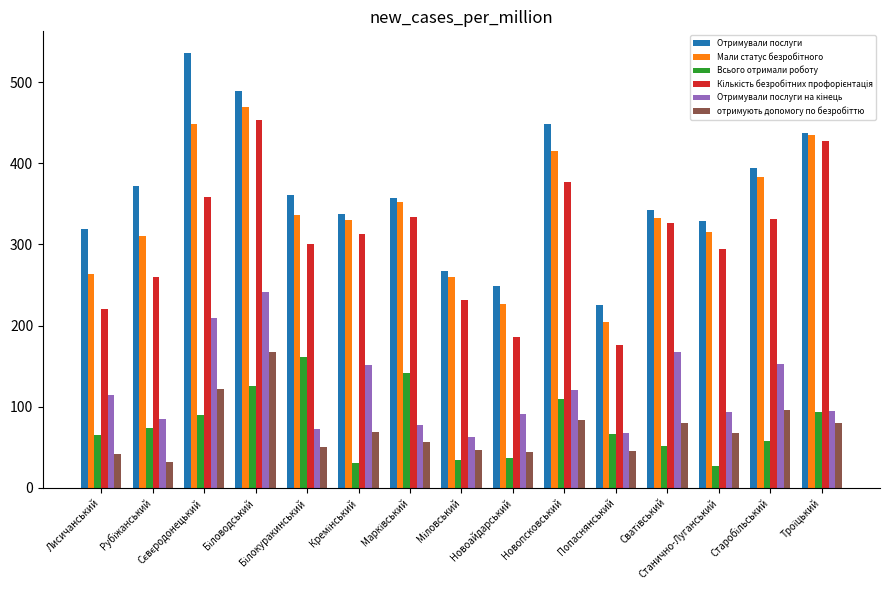

Which series has the largest total across all categories?

Отримували послуги